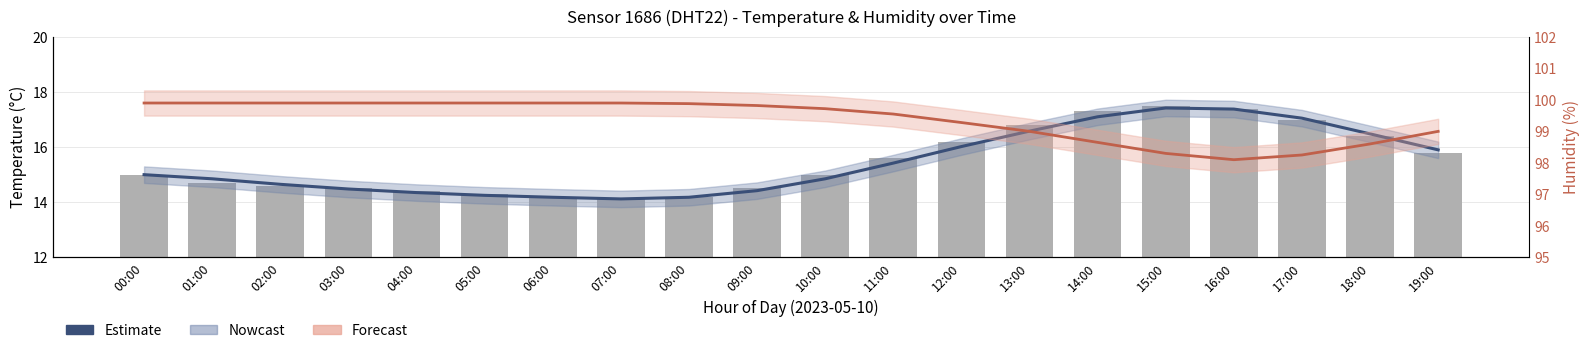

What is the average value of the temperature series?

15.5